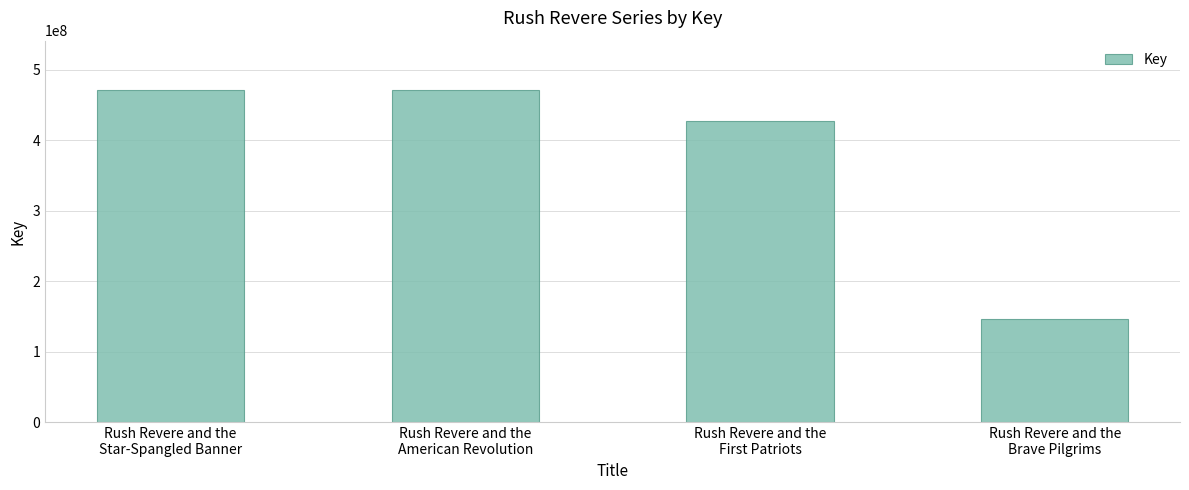

Count the number of categories in the chart.

4